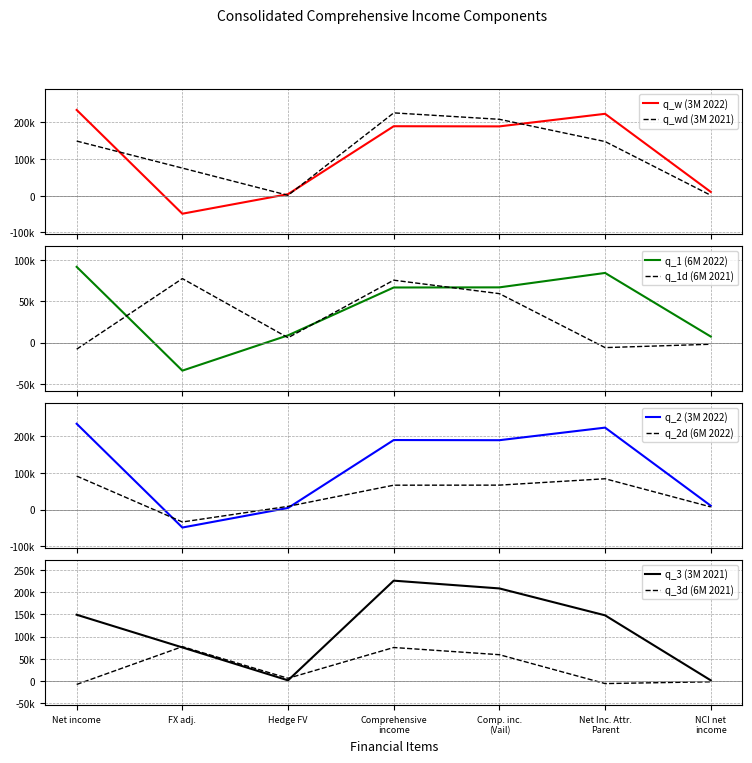

What is the label of the 4th point from the left?

Comprehensive income